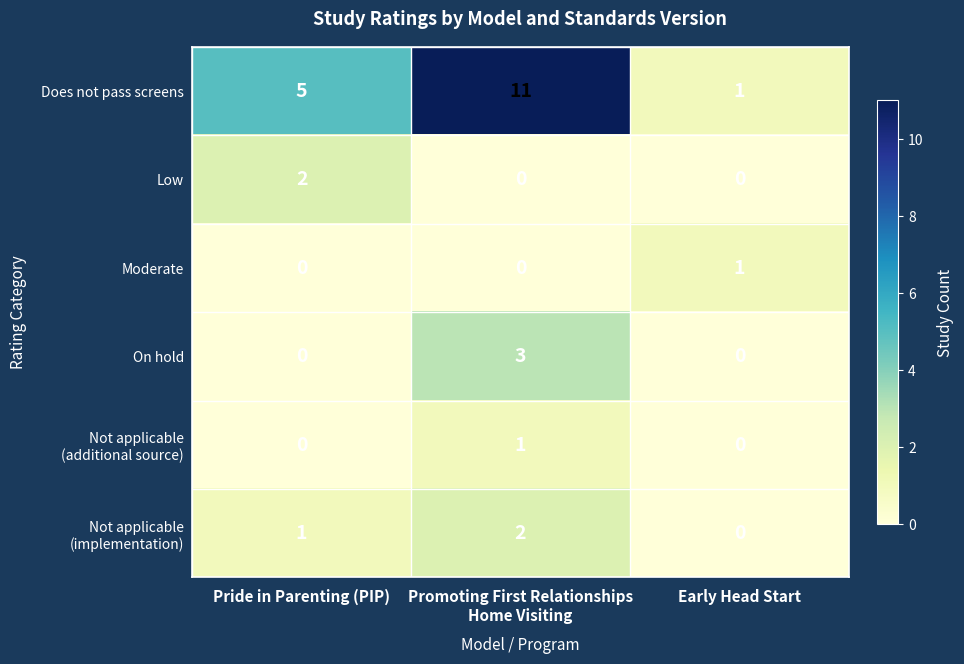

What is the greatest value displayed?

11